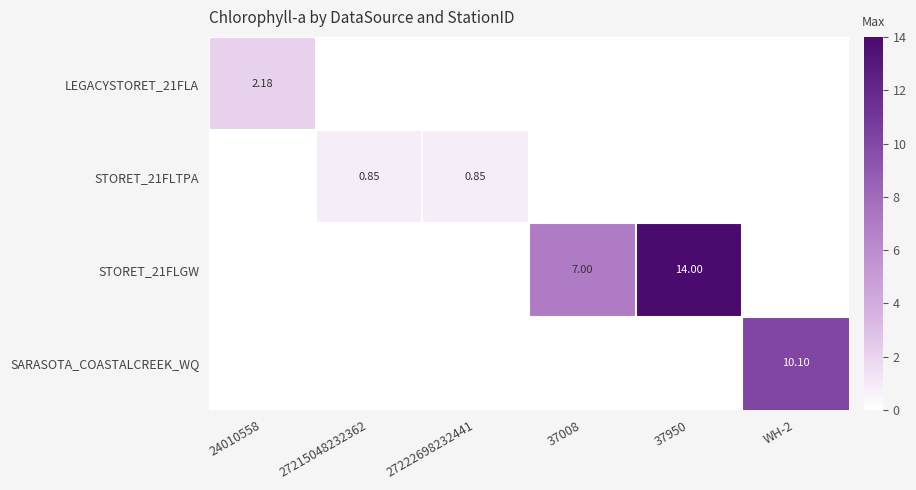

Where is STORET_21FLGW nearest to the value 7?

37008